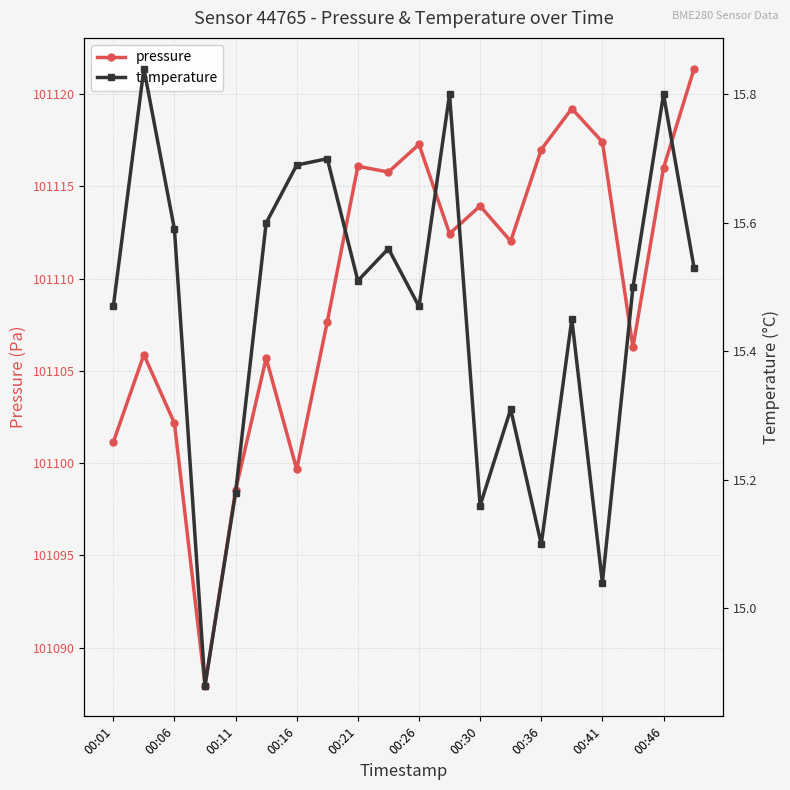

What is the maximum value for pressure?

101121.4